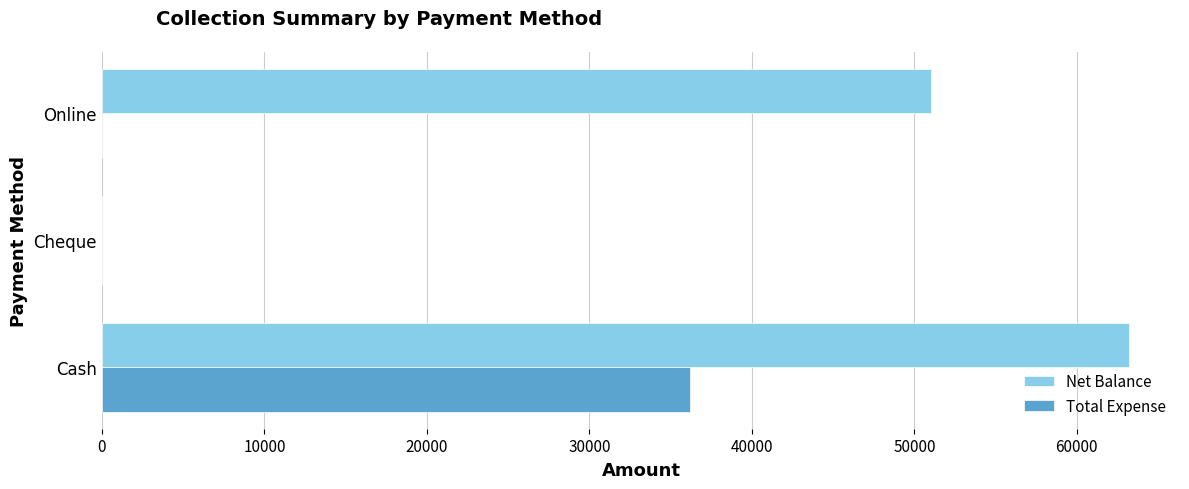

Which category has the highest value in the Net Balance series?

Cash